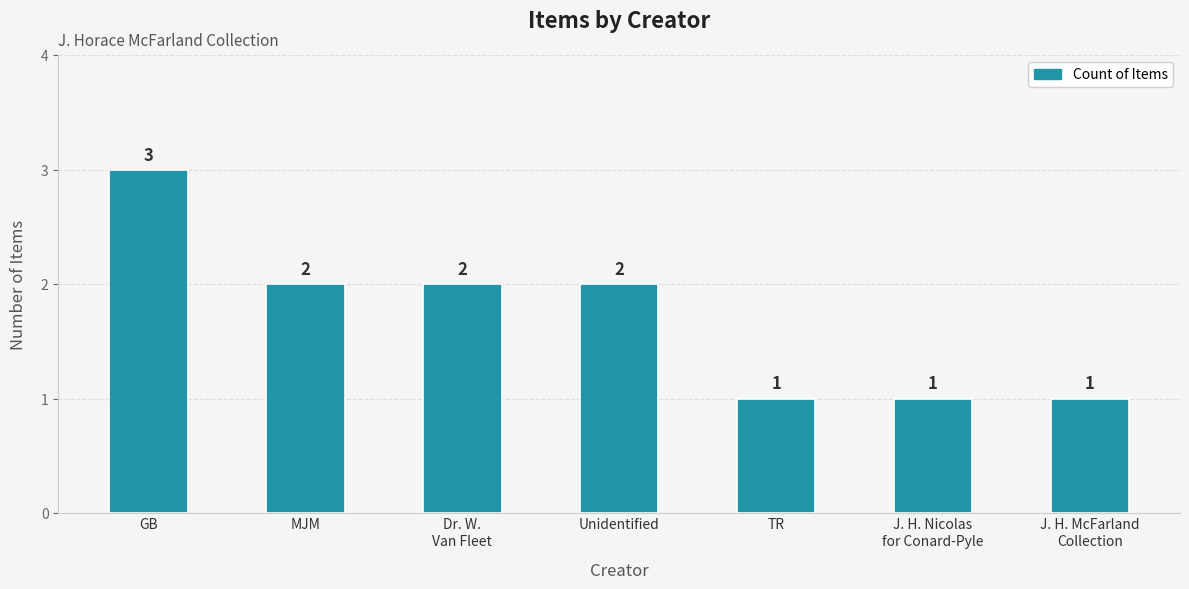

What is the value of the 1st bar from the left?

3